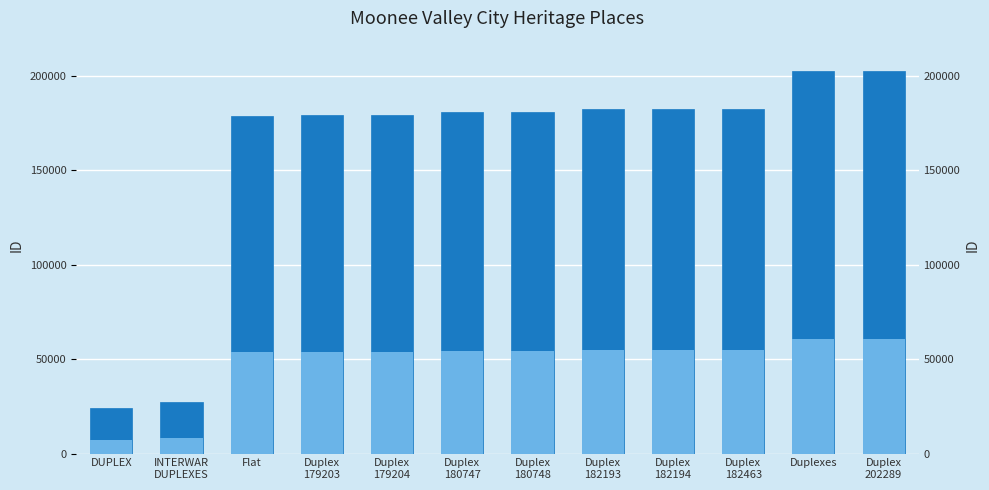

True or false: the data shows 311069 at Duplex
182194.

False